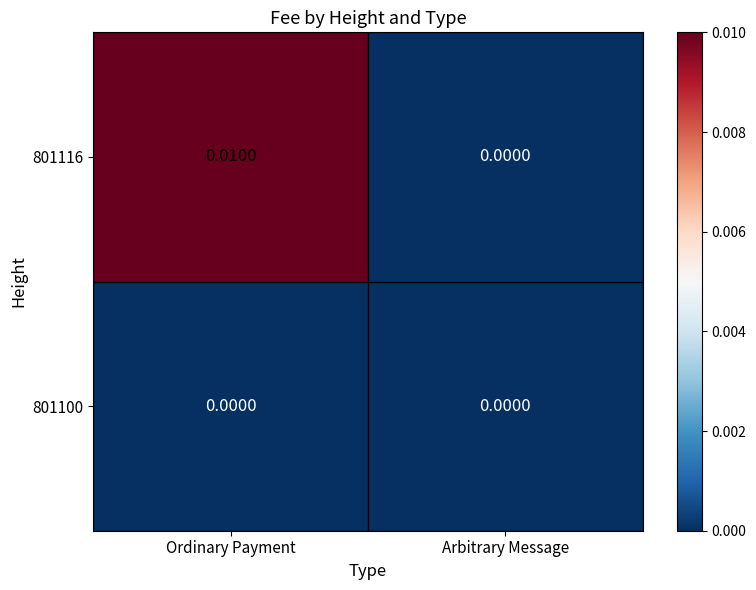

Rank the categories by 801116 value from lowest to highest.

Arbitrary Message, Ordinary Payment